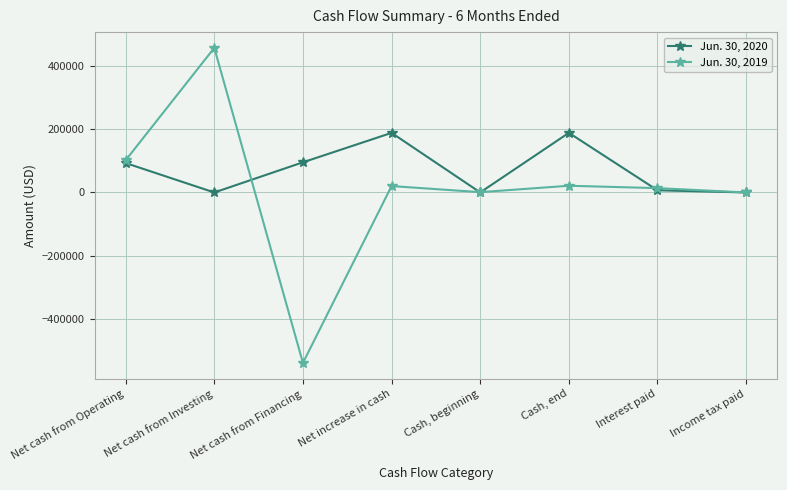

Is it true that Jun. 30, 2019 equals 13773 at Interest paid?

True